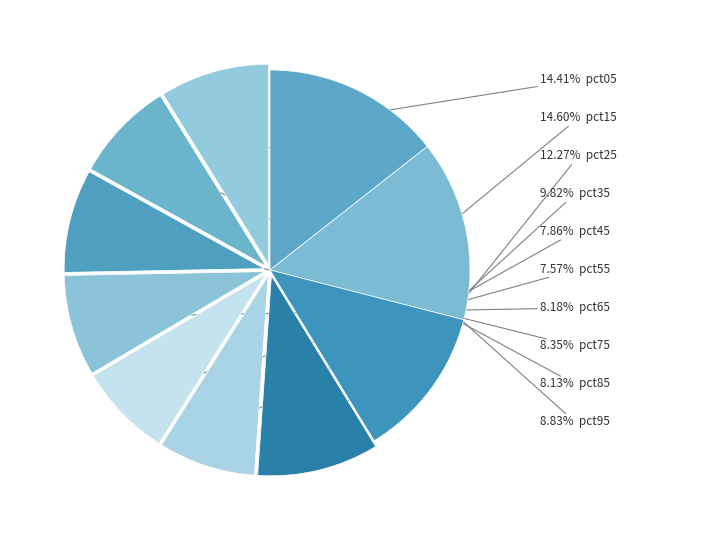

How many slices are in this pie chart?

10